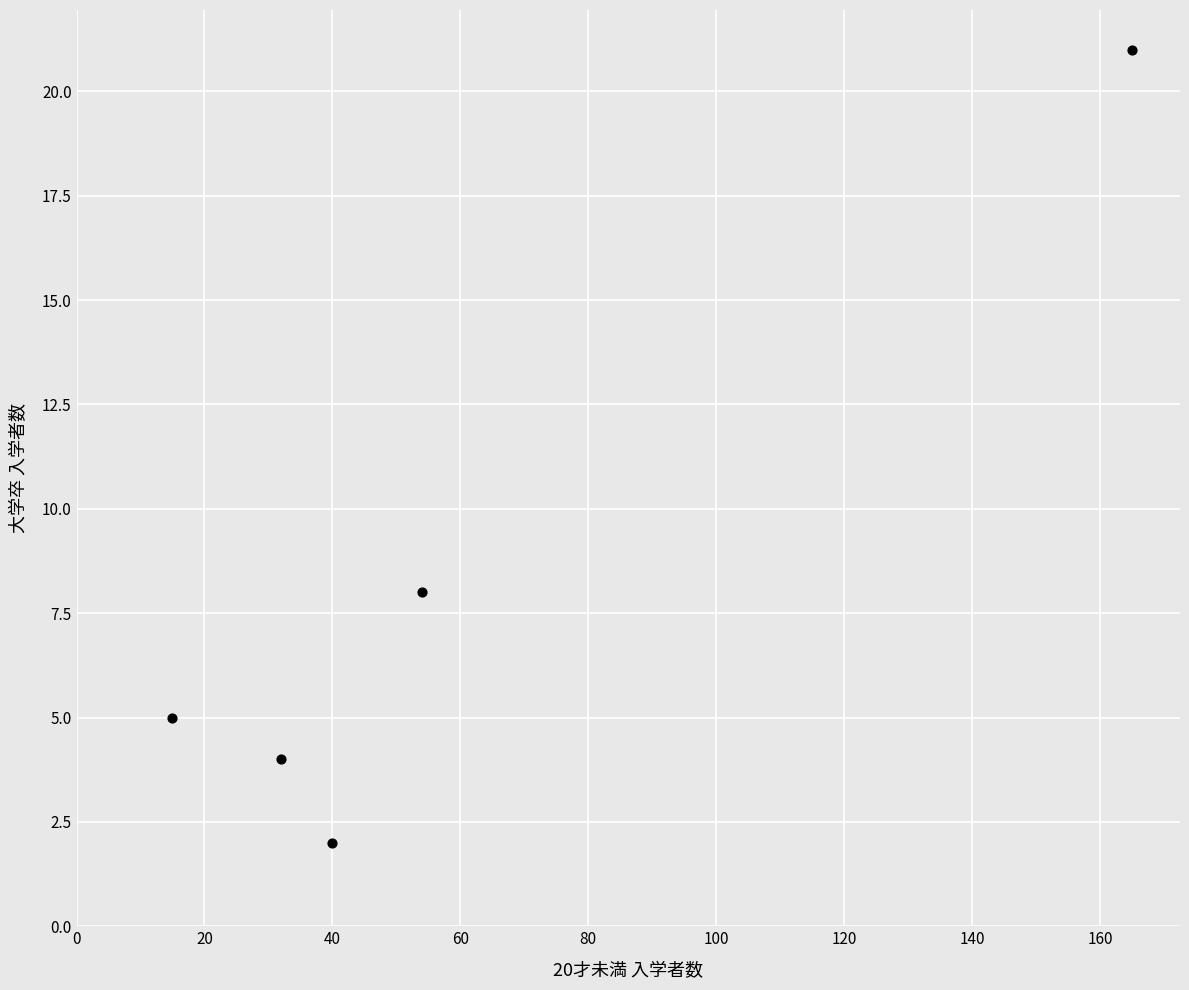

What is the average X value?

61